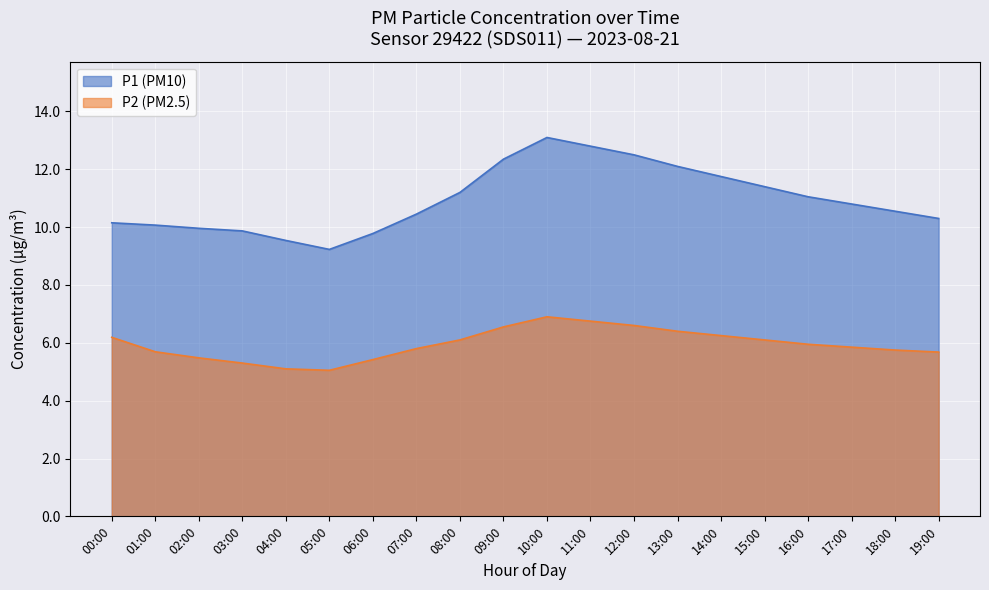

At 09:00, list the series in order from largest to smallest.

P1 (PM10), P2 (PM2.5)